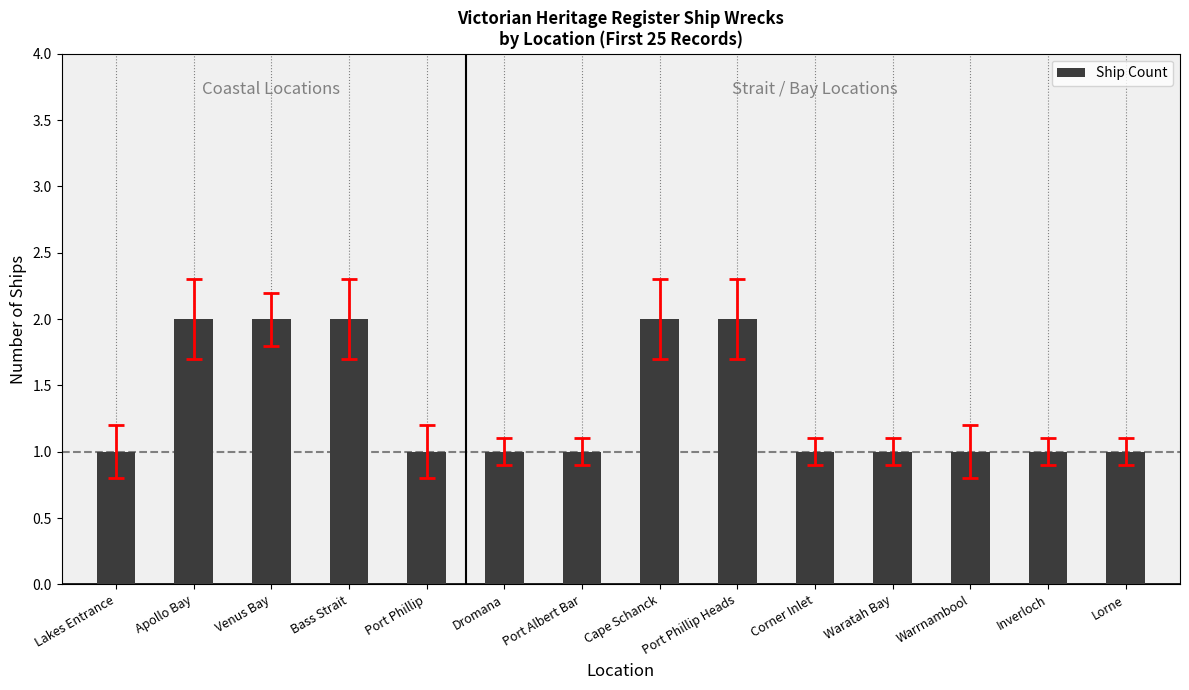

Is it true that the value at Cape Schanck is 2?

True